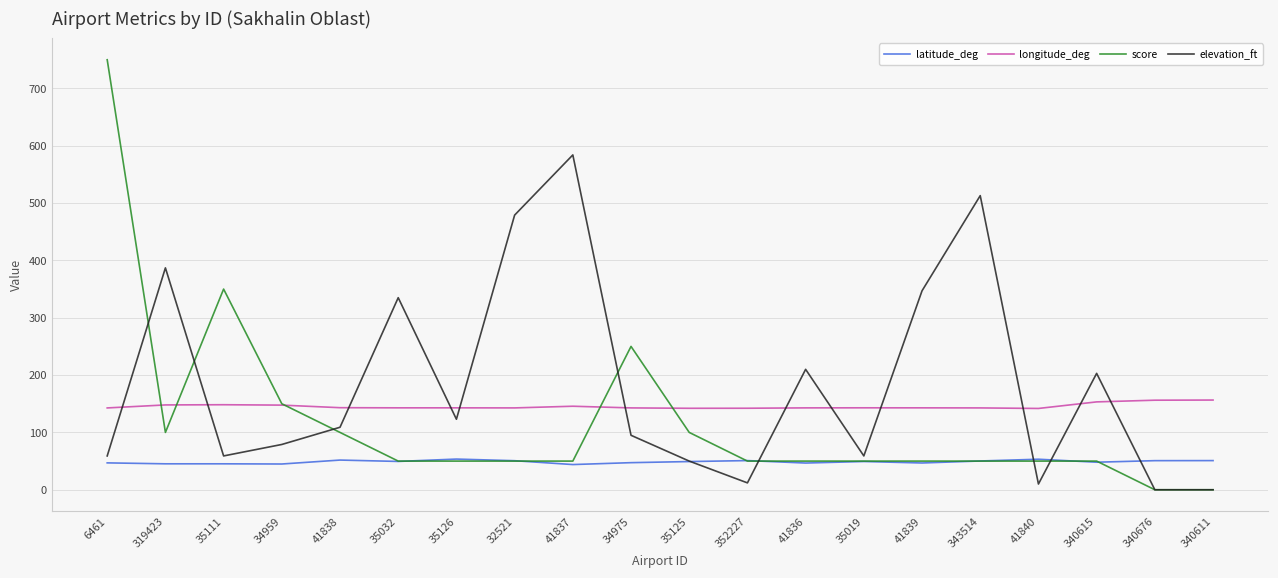

What is the difference between the highest and lowest values at 340676?

156.2